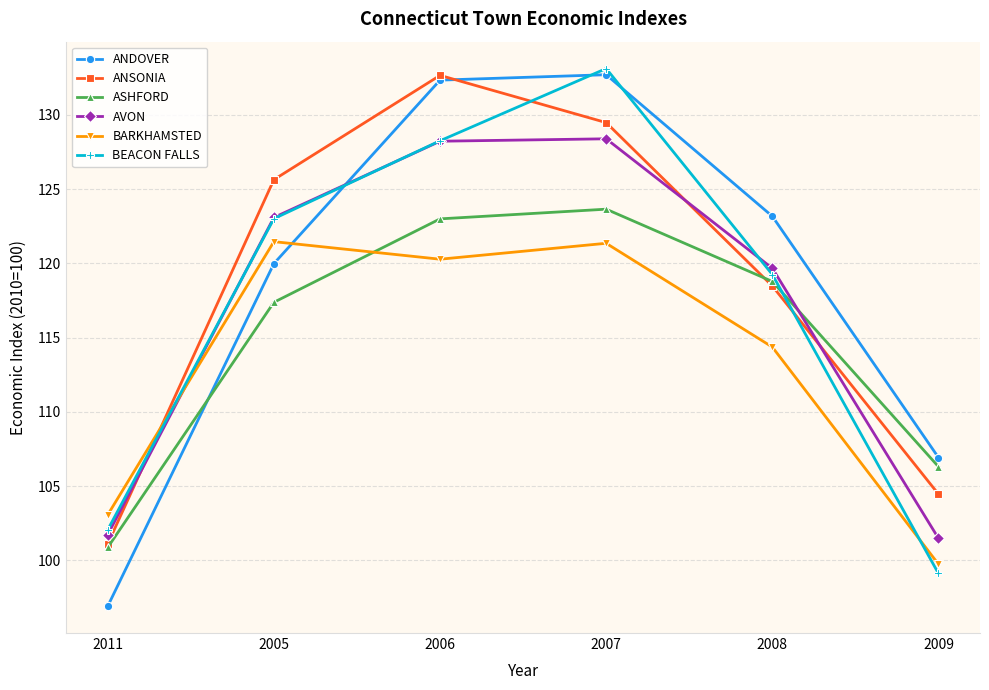

Which series changed the most between 2011 and 2007?

ANDOVER